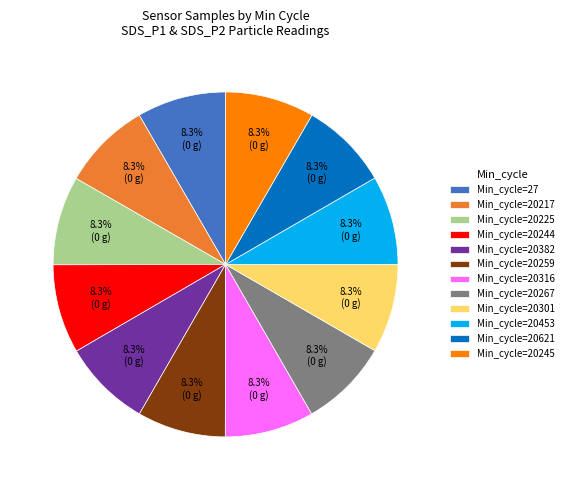

What is the ratio of the value at Min_cycle=20453 to the value at Min_cycle=20382?

1.0